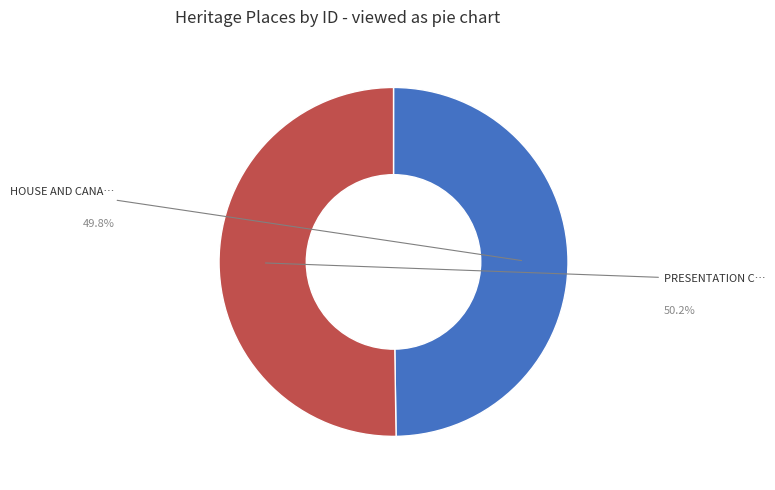

What is the smallest slice in the pie chart?

HOUSE AND CANARY ISLAND PALM